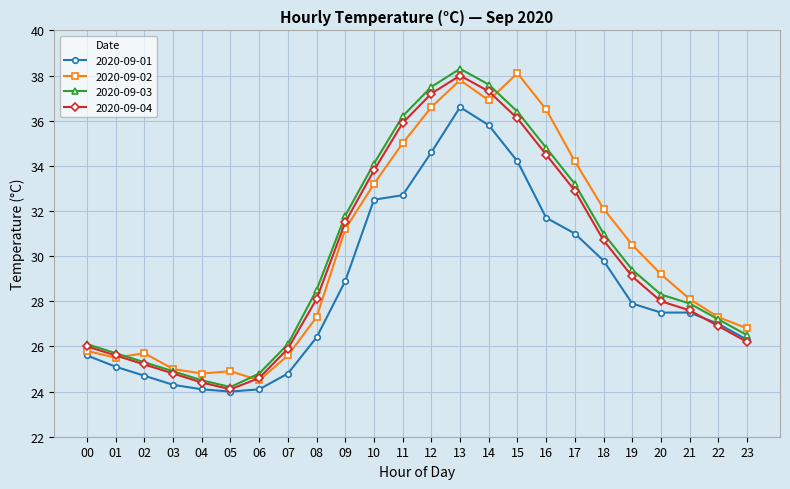

What is the difference between the 2020-09-02 values at 06 and 00?

1.3